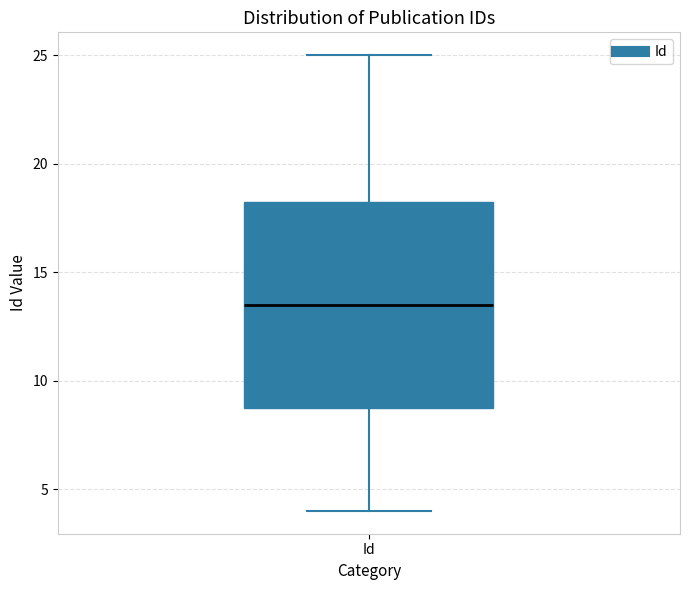

Where is the upper edge of the box for Id on the y-axis? The values are not printed on the chart, so give them approximately, as read against the axis.

18.5